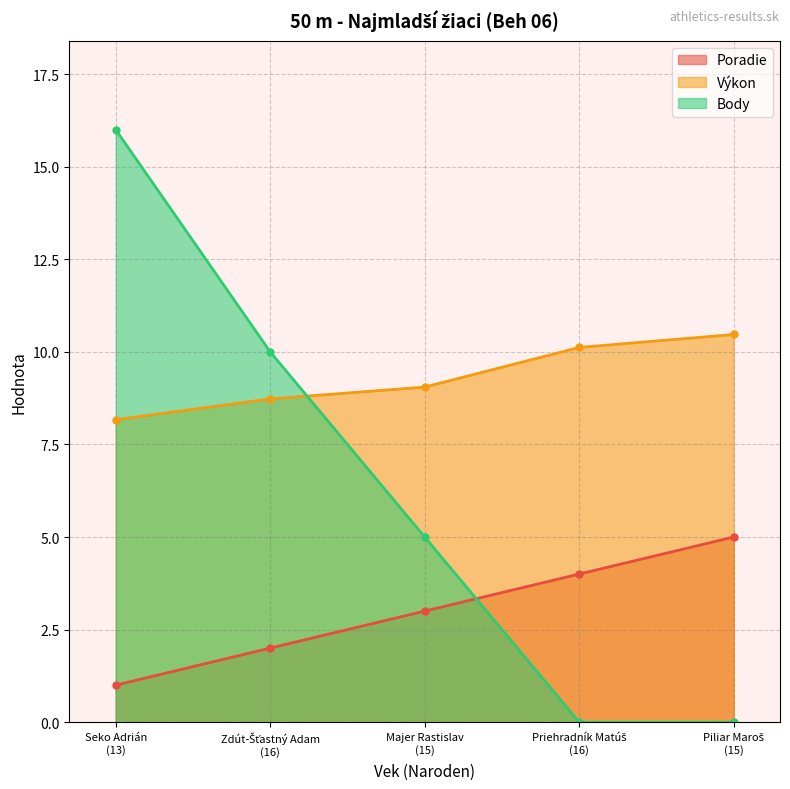

What is the value of the Výkon point at the 3rd from the left?

9.1